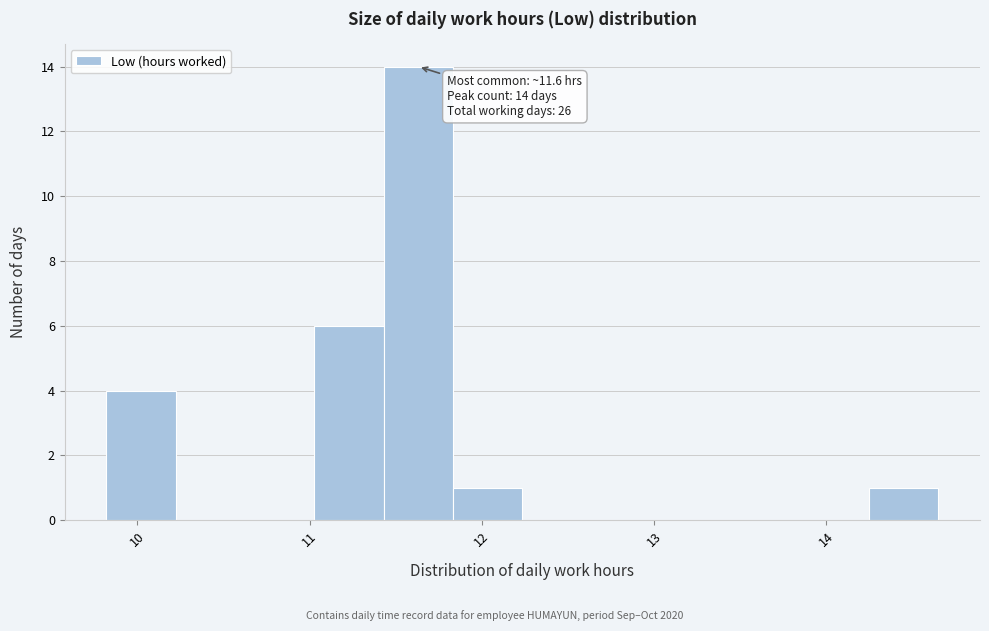

Over which range of the x-axis is the bar tallest?

11.4 to 11.8